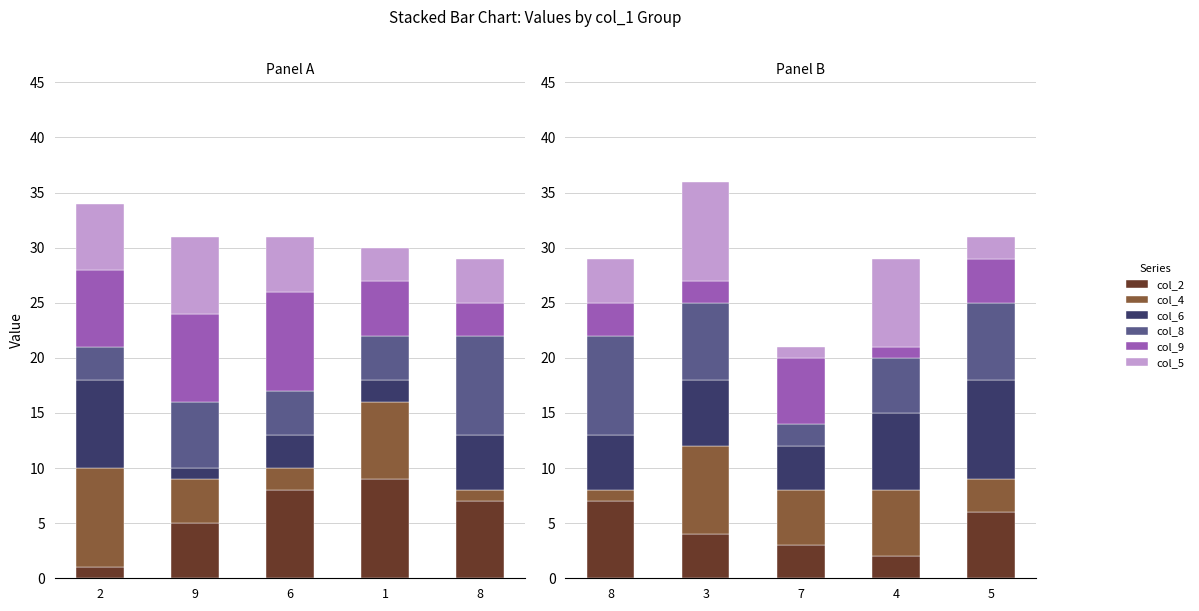

What is the average value of the col_5 series?

5